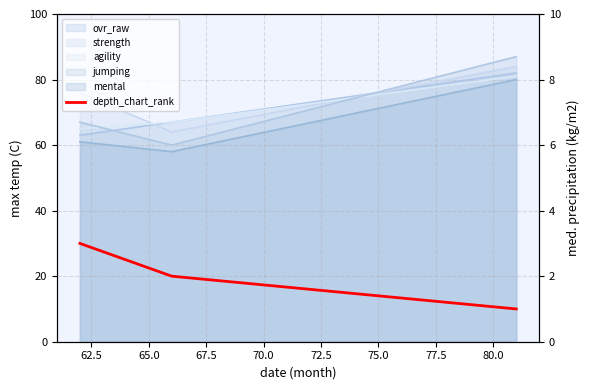

How many categories are shown in the chart?

3